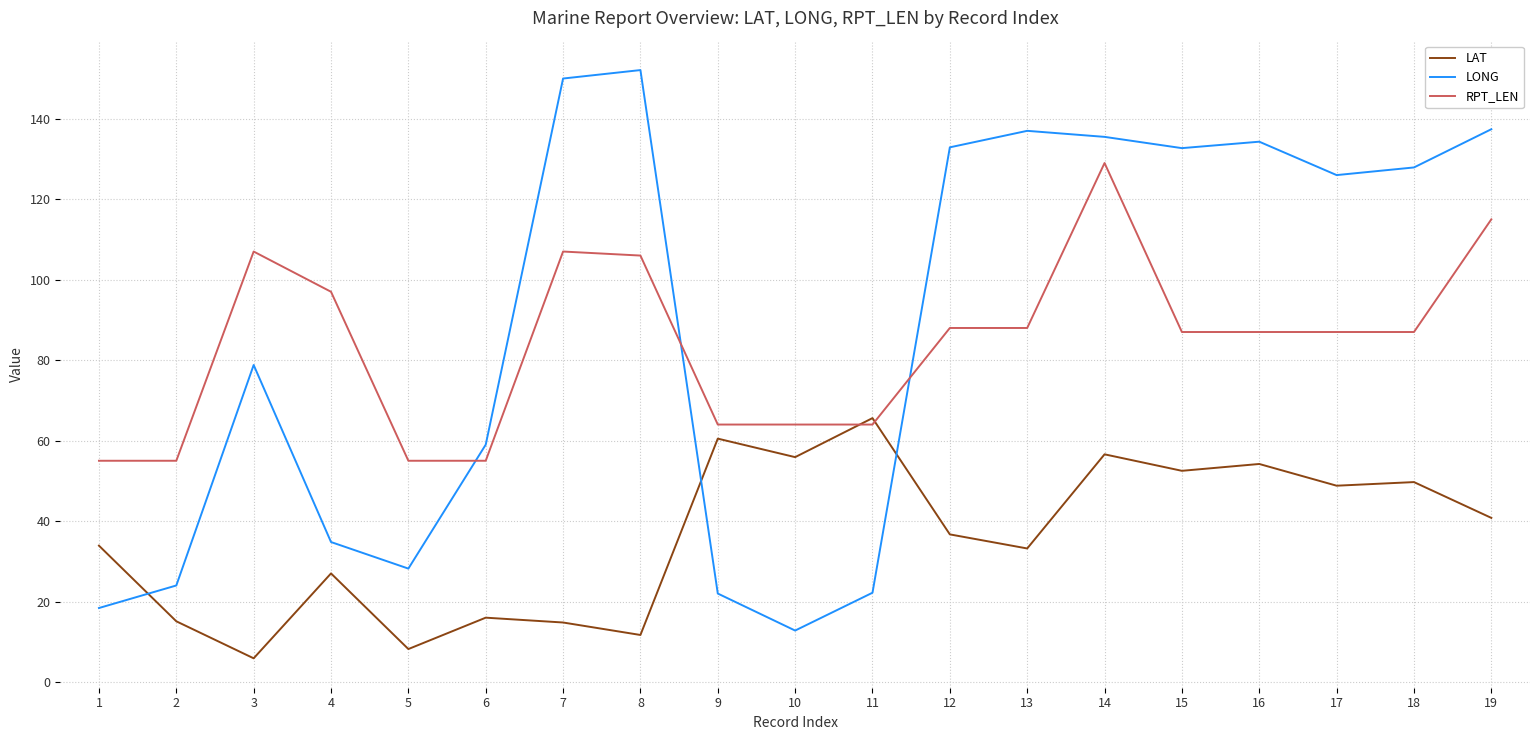

Does the chart have visible grid lines?

Yes